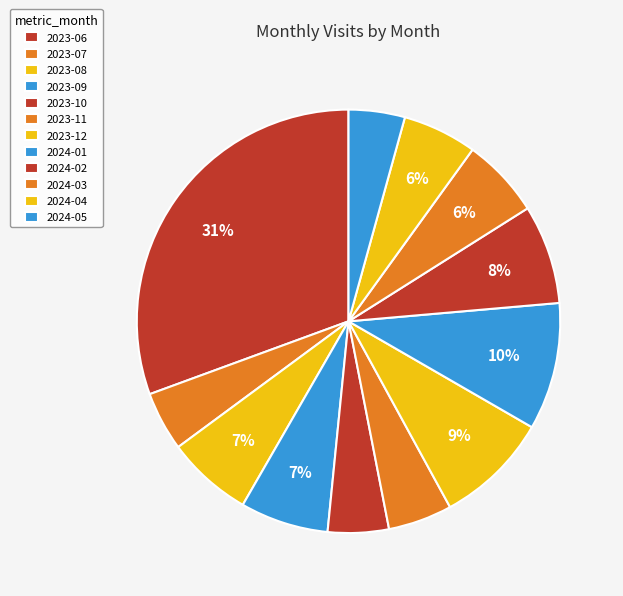

How many segments does this pie chart have?

12